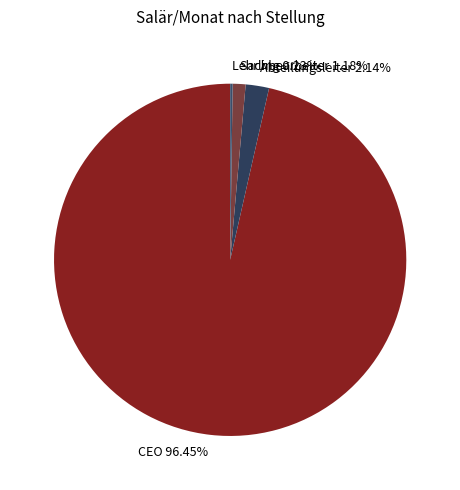

Between Abteilungsleiter and CEO, which is larger?

CEO